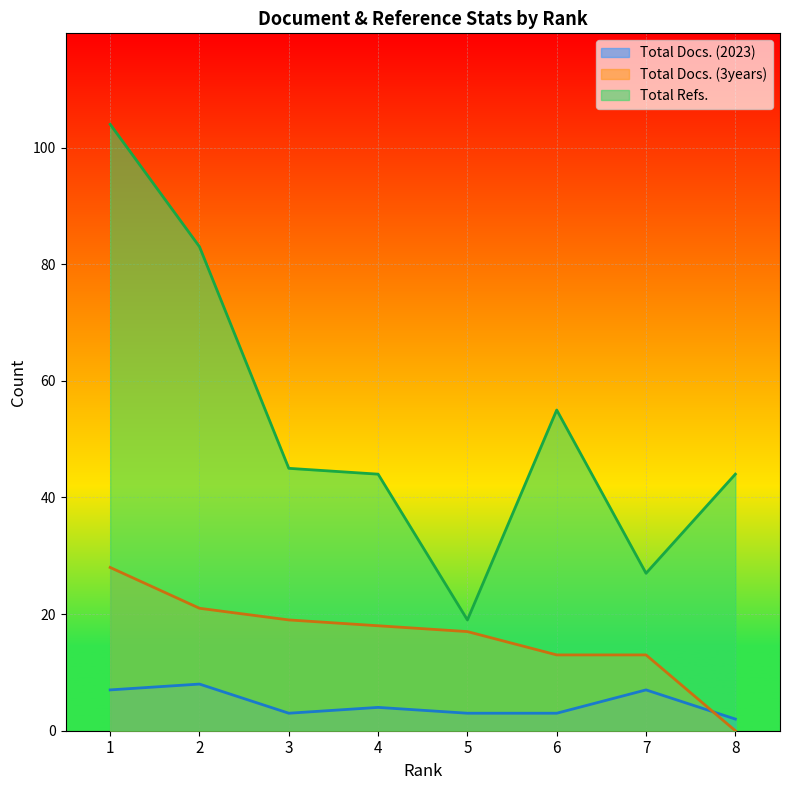

How many positive values does the Total Docs. (3years) series have?

7